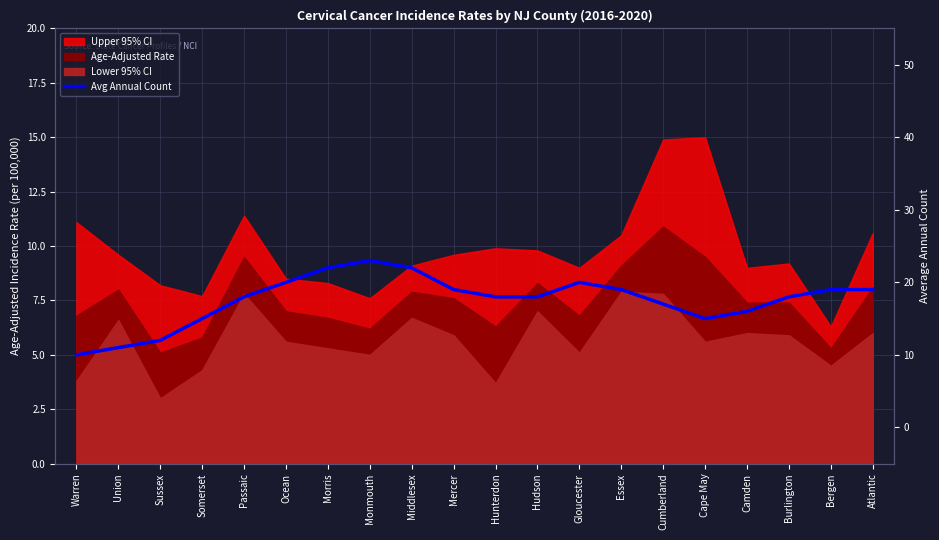

Reading left to right, transcribe all the data shown in this chart.

10	11	12	15	18	20	22	23	22	19	18	18	20	19	17	15	16	18	19	19